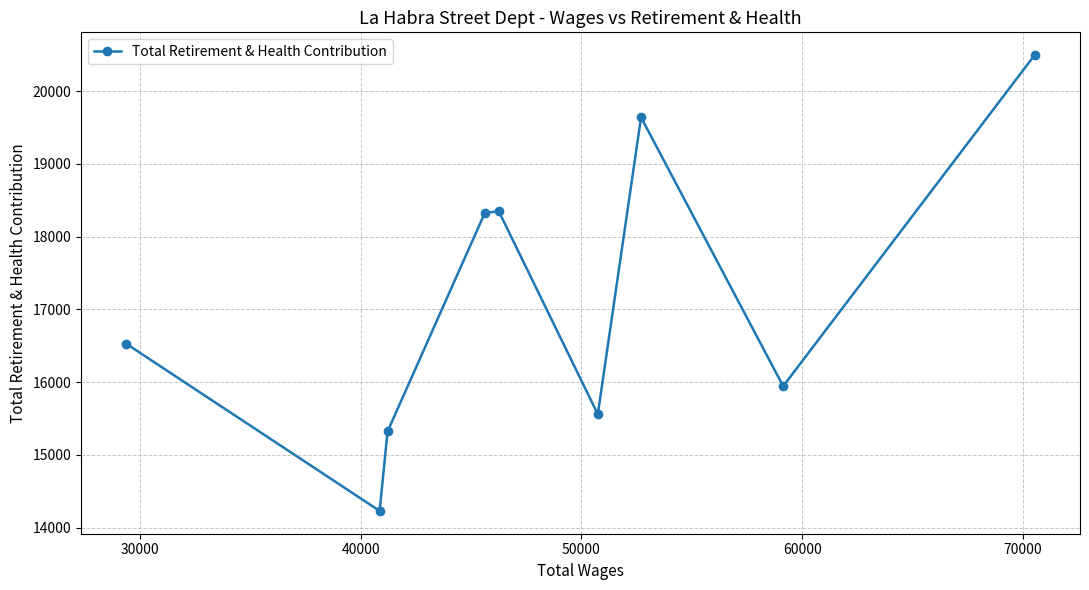

What is the average value?

17154